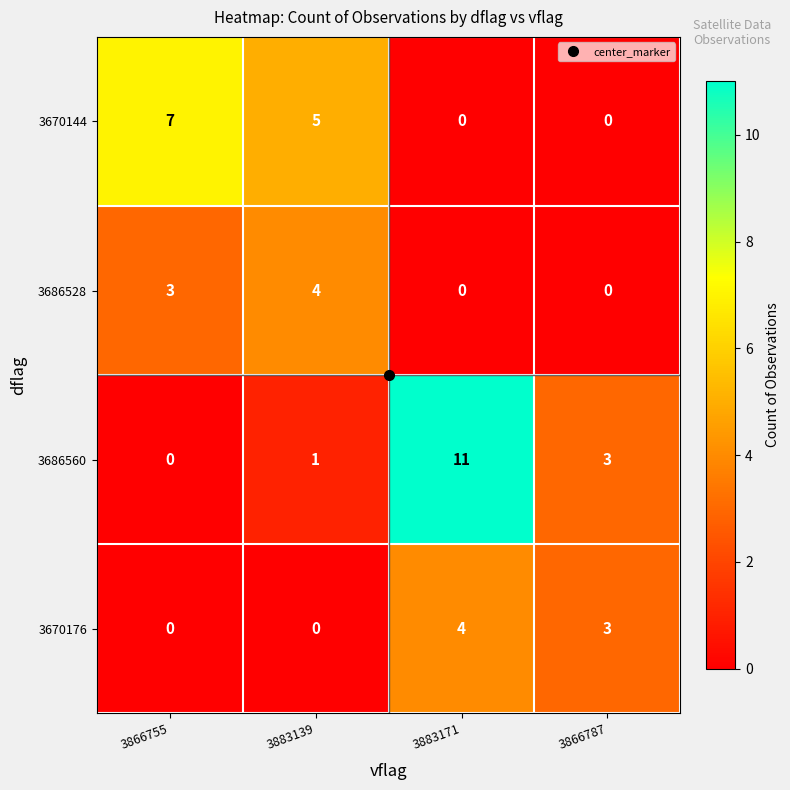

The 3670144 series shows 5 at 3883139. True or false?

True